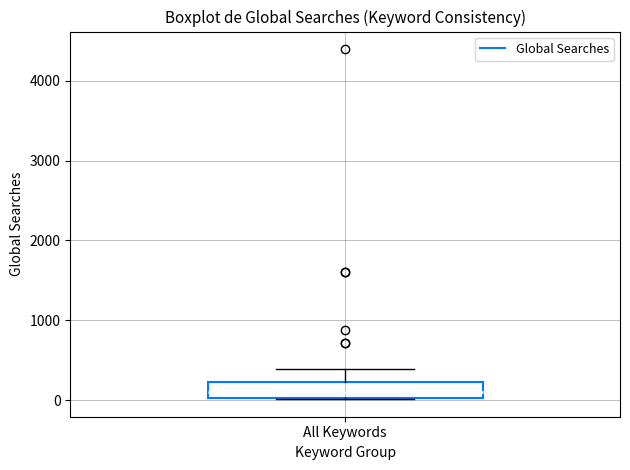

Read this box plot against the y-axis: the position of the median line, the range covered by the box, and the ends of both whiskers. The values are not printed on the chart, so give them approximately, as read against the axis.

median 100, box 0 to 200, whiskers 0 to 400